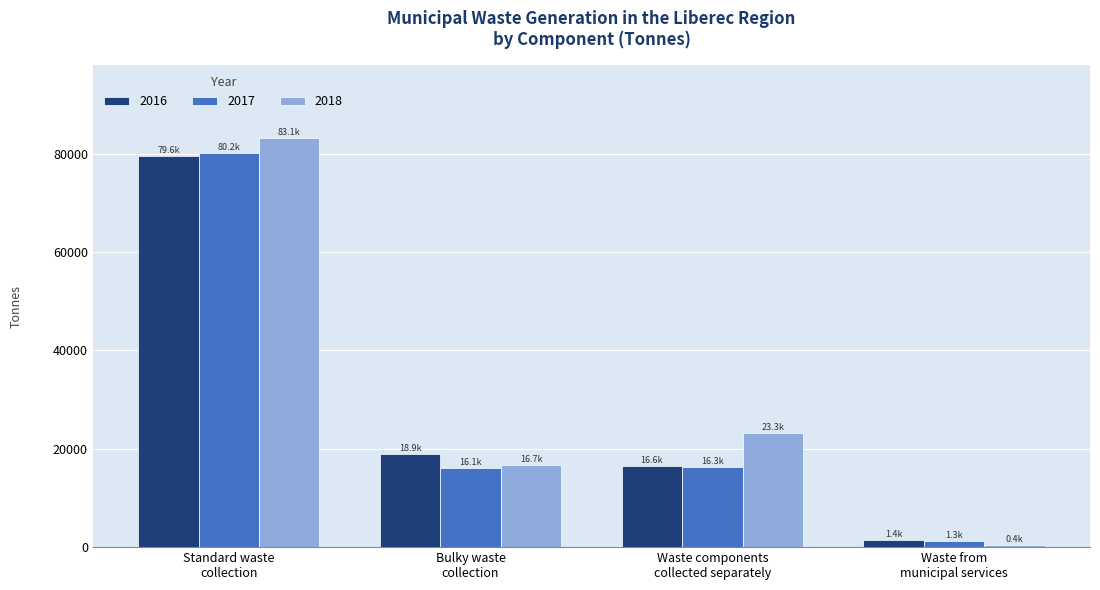

What is the sum of all 2017 values?

113829.3